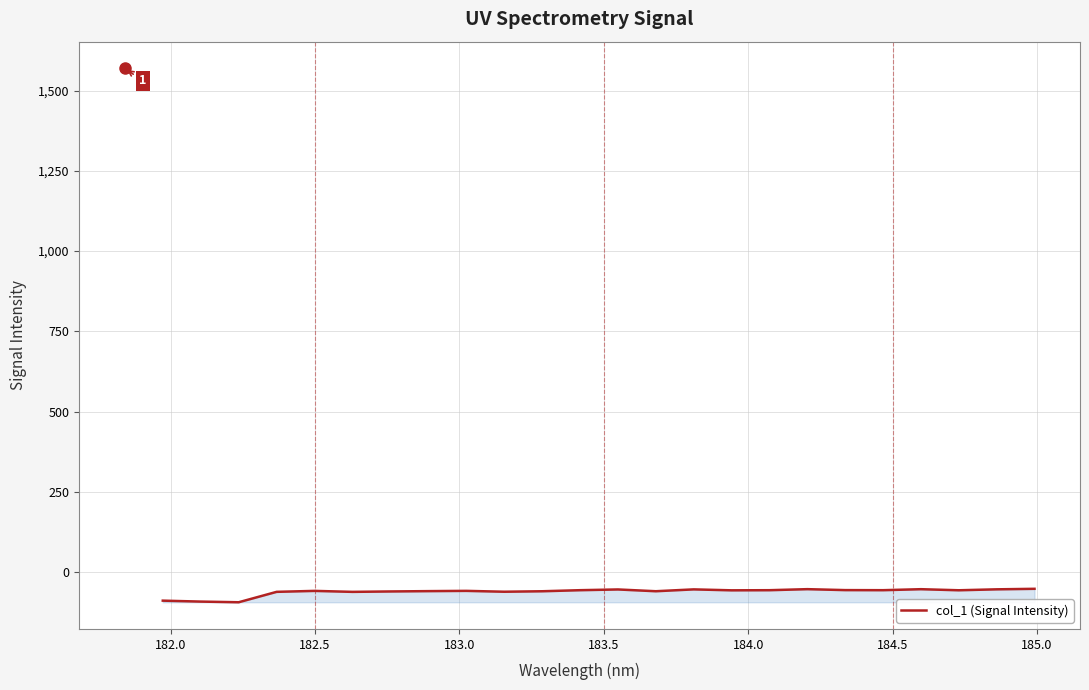

What is the difference between the maximum and minimum values?

41.9